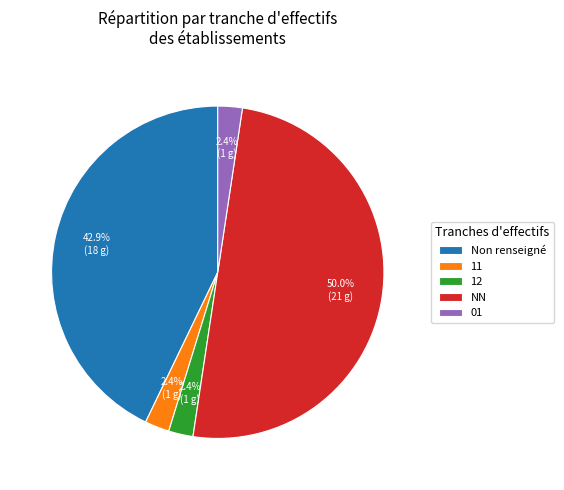

What is the largest slice in the pie chart?

NN